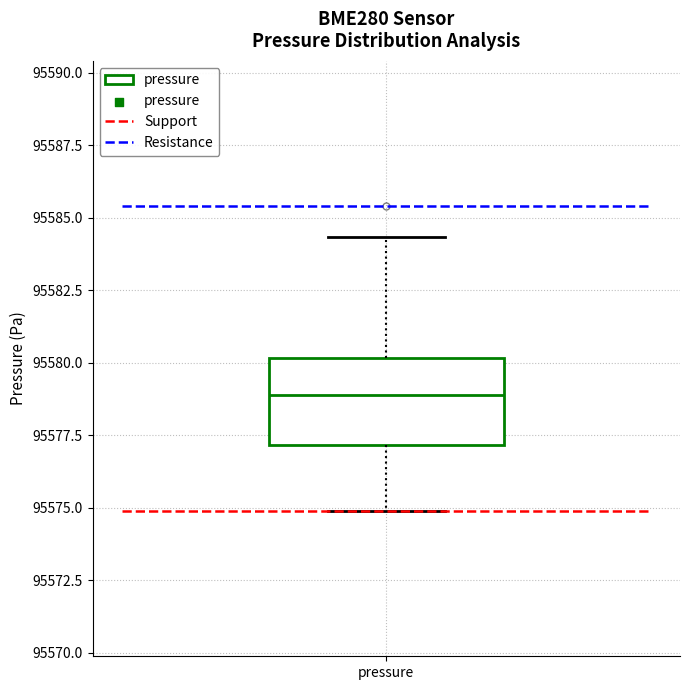

Transcribe this box plot: give where the median line is, the range the box spans, and where the two whiskers end, as read against the y-axis. The values are not printed on the chart, so give them approximately, as read against the axis.

median 95579.0, box 95577.0 to 95580.0, whiskers 95575.0 to 95584.5